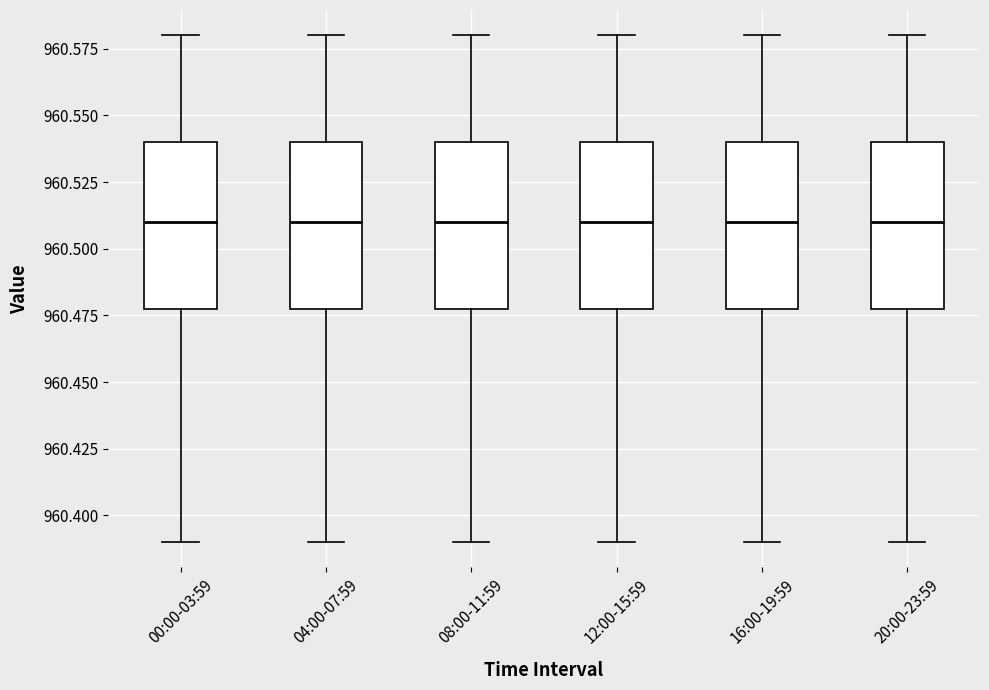

Reading left to right, read every box against the y-axis: the position of its median line, the range the box covers, and the ends of its whiskers. The values are not printed on the chart, so give them approximately, as read against the axis.

00:00-03:59: median 960.51, box 960.48 to 960.54, whiskers 960.39 to 960.58
04:00-07:59: median 960.51, box 960.48 to 960.54, whiskers 960.39 to 960.58
08:00-11:59: median 960.51, box 960.48 to 960.54, whiskers 960.39 to 960.58
12:00-15:59: median 960.51, box 960.48 to 960.54, whiskers 960.39 to 960.58
16:00-19:59: median 960.51, box 960.48 to 960.54, whiskers 960.39 to 960.58
20:00-23:59: median 960.51, box 960.48 to 960.54, whiskers 960.39 to 960.58